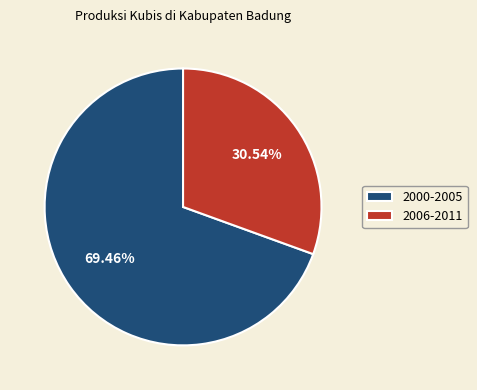

How many slices are in this pie chart?

2